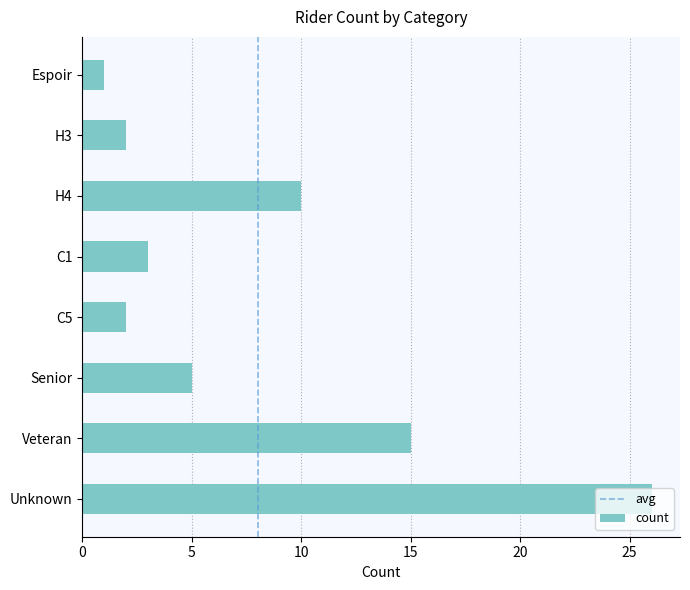

What is the change in value from C5 to Veteran?

+13